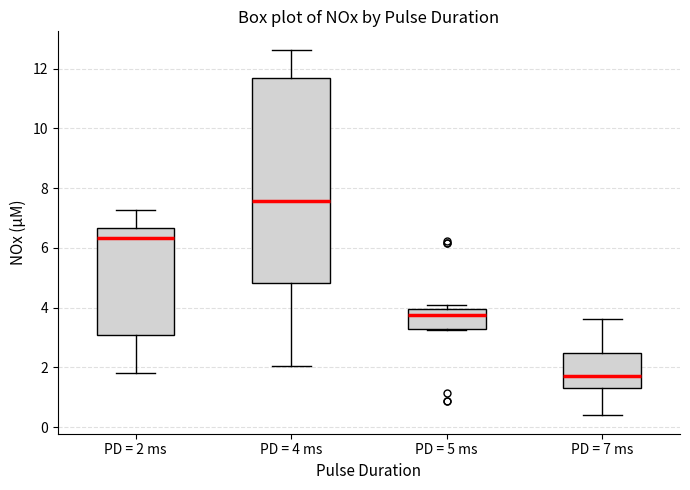

Reading left to right, transcribe this box plot: for each box, give where its median line is, the range the box spans, and where its two whiskers end, as read against the y-axis. The values are not printed on the chart, so give them approximately, as read against the axis.

PD = 2 ms: median 6.4, box 3.0 to 6.6, whiskers 1.8 to 7.2
PD = 4 ms: median 7.6, box 4.8 to 11.6, whiskers 2.0 to 12.6
PD = 5 ms: median 3.8, box 3.2 to 4.0, whiskers 3.2 to 4.0 (just above the box's upper edge)
PD = 7 ms: median 1.8, box 1.4 to 2.4, whiskers 0.4 to 3.6